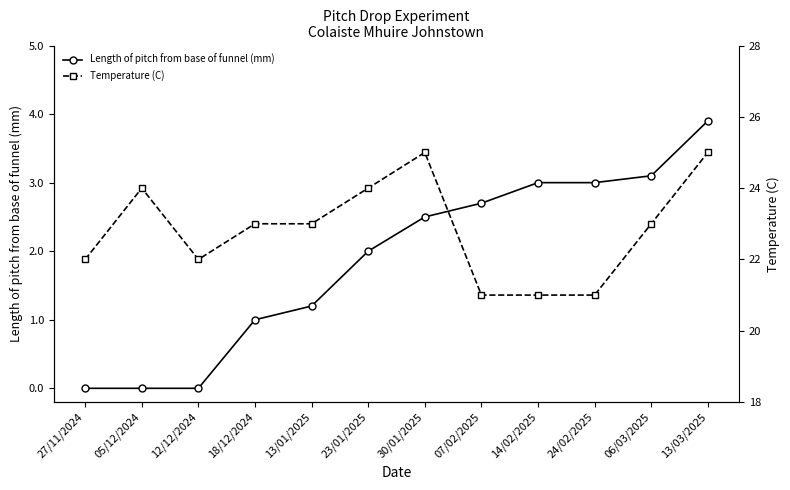

Reading right to left, extract all data points from this chart.

Length of pitch from base of funnel (mm): 13/03/2025=3.9	06/03/2025=3.1	24/02/2025=3.0	14/02/2025=3.0	07/02/2025=2.7	30/01/2025=2.5	23/01/2025=2.0	13/01/2025=1.2	18/12/2024=1.0	12/12/2024=0.0	05/12/2024=0.0	27/11/2024=0.0
Temperature (C): 13/03/2025=25.0	06/03/2025=23.0	24/02/2025=21.0	14/02/2025=21.0	07/02/2025=21.0	30/01/2025=25.0	23/01/2025=24.0	13/01/2025=23.0	18/12/2024=23.0	12/12/2024=22.0	05/12/2024=24.0	27/11/2024=22.0